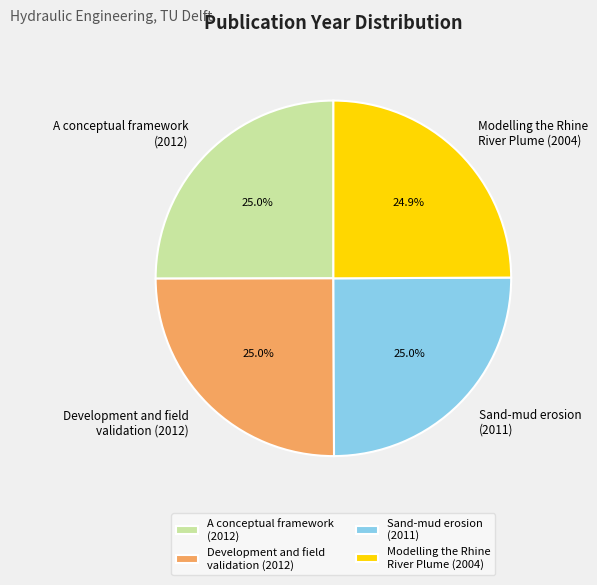

What is the total percentage of Sand-mud erosion (2011) and Modelling the Rhine River Plume (2004)?

49.9%